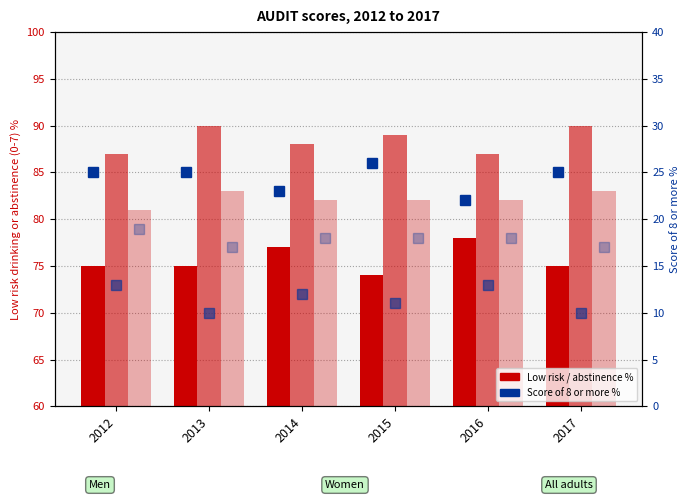

Between 2015 and 2017, which series saw the biggest shift?

Men